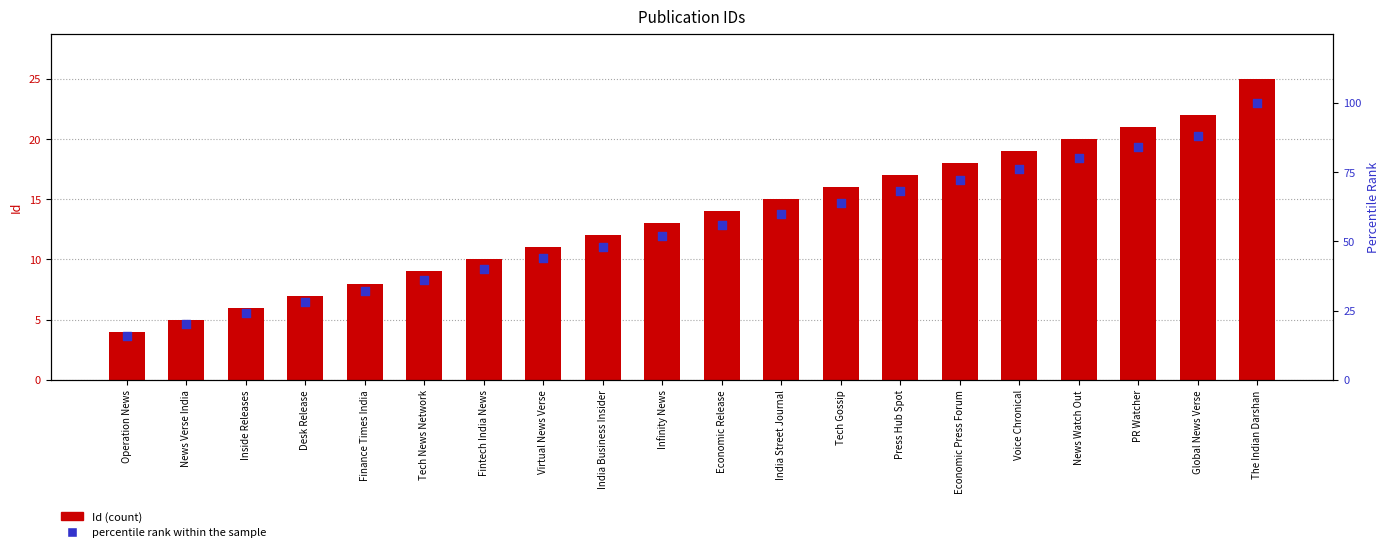

What are all the series names shown in the legend?

Id (count), percentile rank within the sample